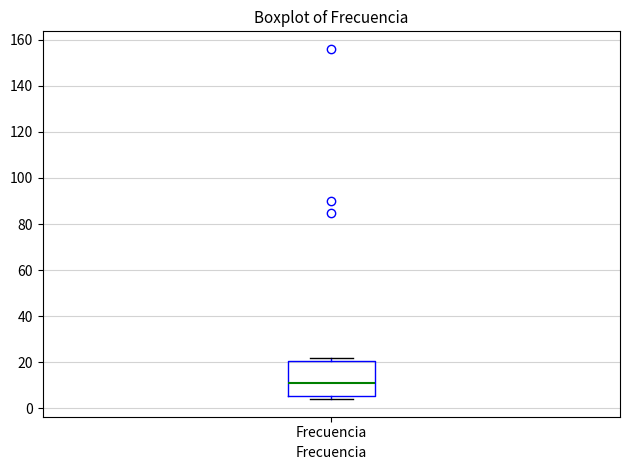

Read this box plot against the y-axis: the position of the median line, the range covered by the box, and the ends of both whiskers. The values are not printed on the chart, so give them approximately, as read against the axis.

median 12, box 6 to 20, whiskers 4 to 22